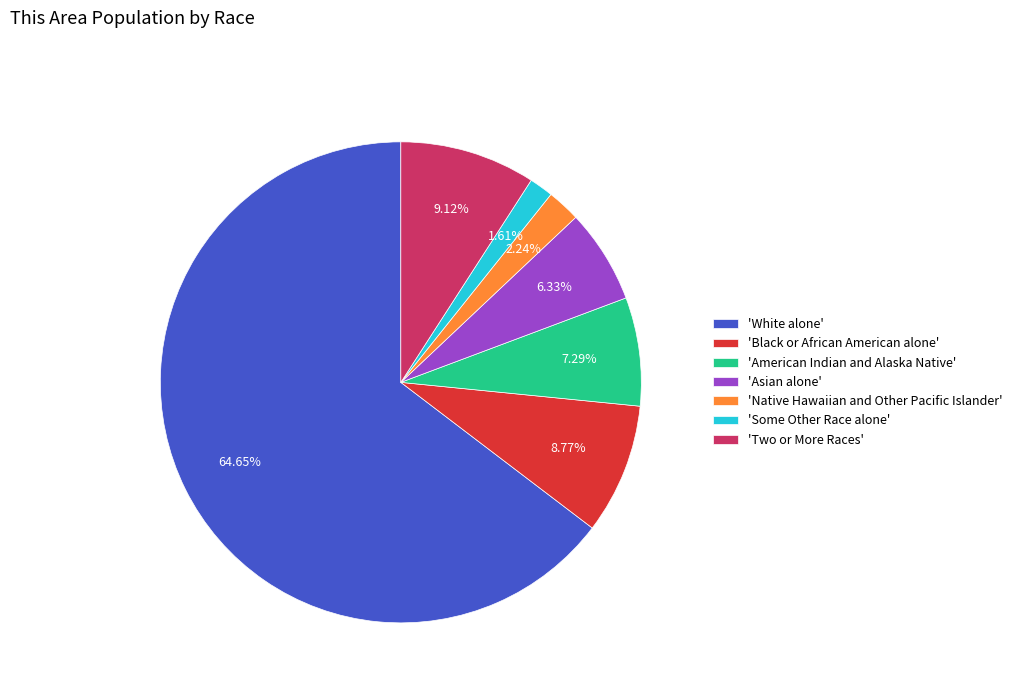

Which has a higher value, 'American Indian and Alaska Native' or 'Two or More Races'?

'Two or More Races'